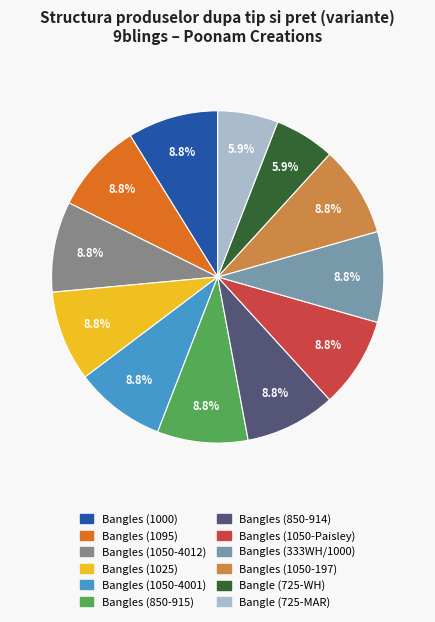

Count the number of slices in the pie.

12